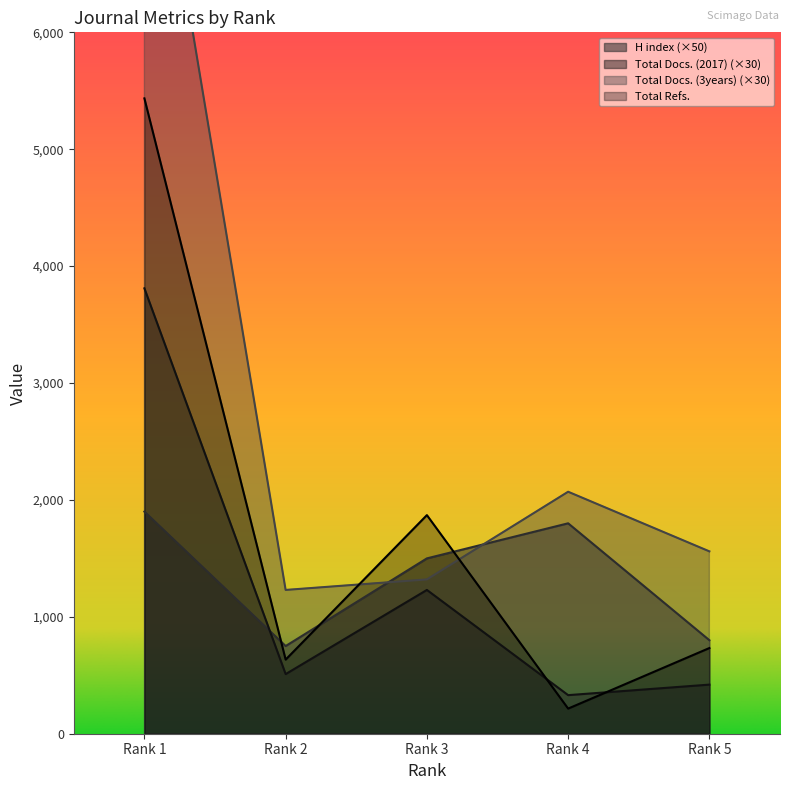

List the series in order of their peak value, highest first.

Total Docs. (3years), Total Refs., Total Docs. (2017), H index